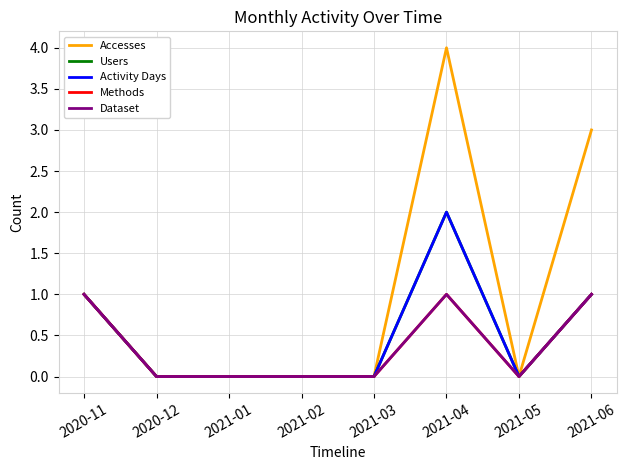

Does the chart have visible grid lines?

Yes